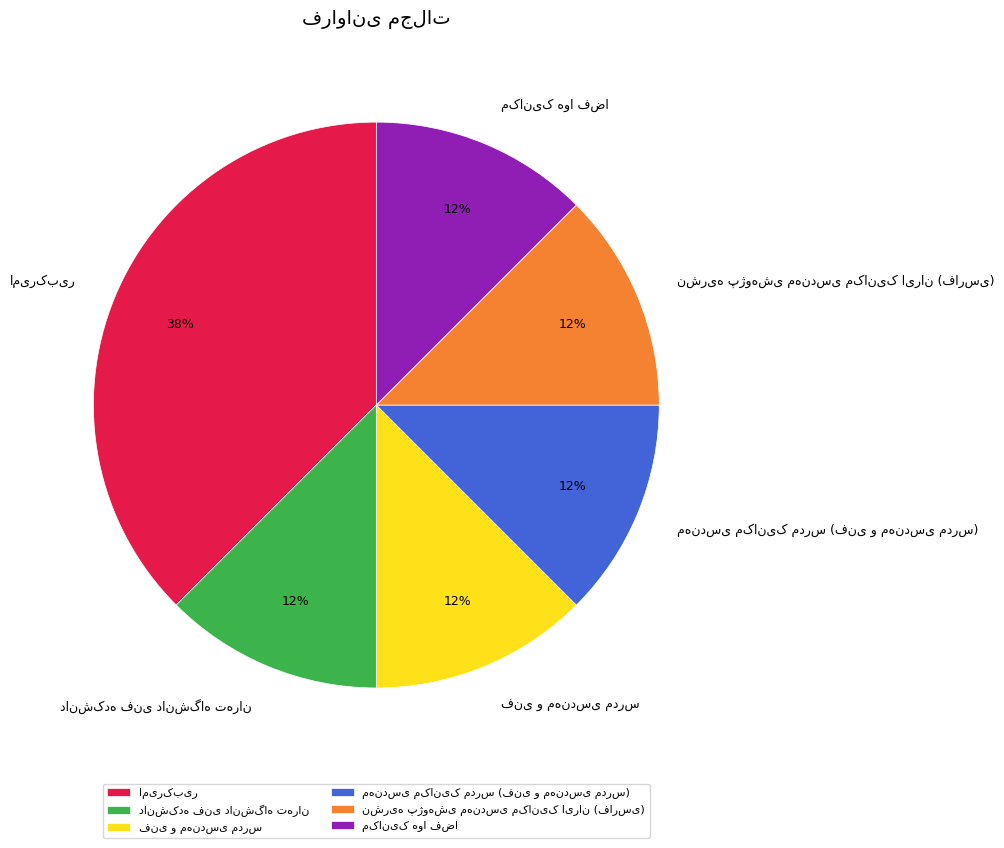

To the nearest percent, what is the average slice percentage?

17%